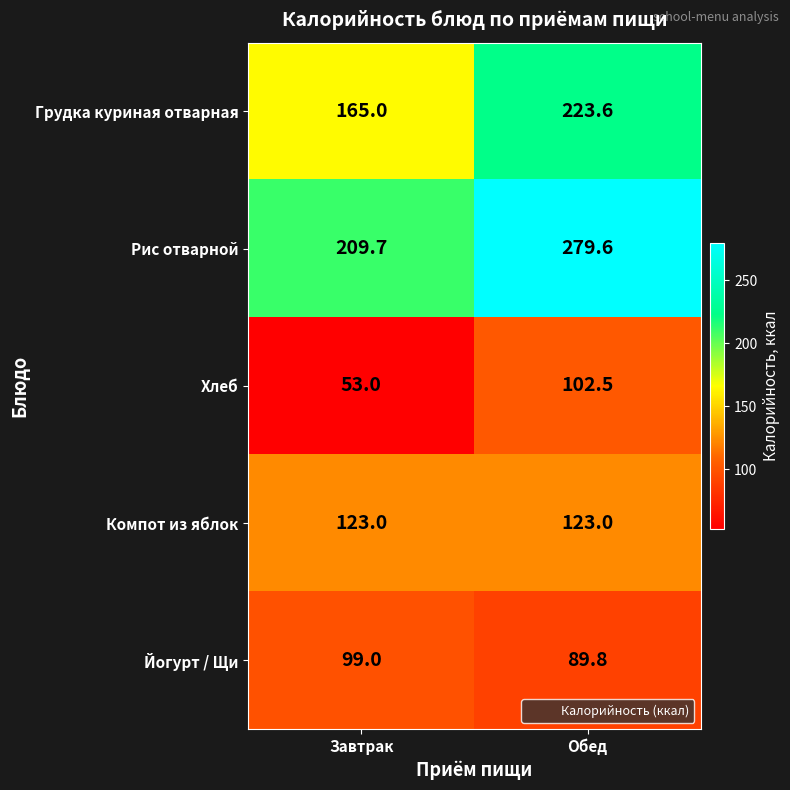

What is the sum of the Грудка куриная отварная values at Обед and Завтрак?

388.6